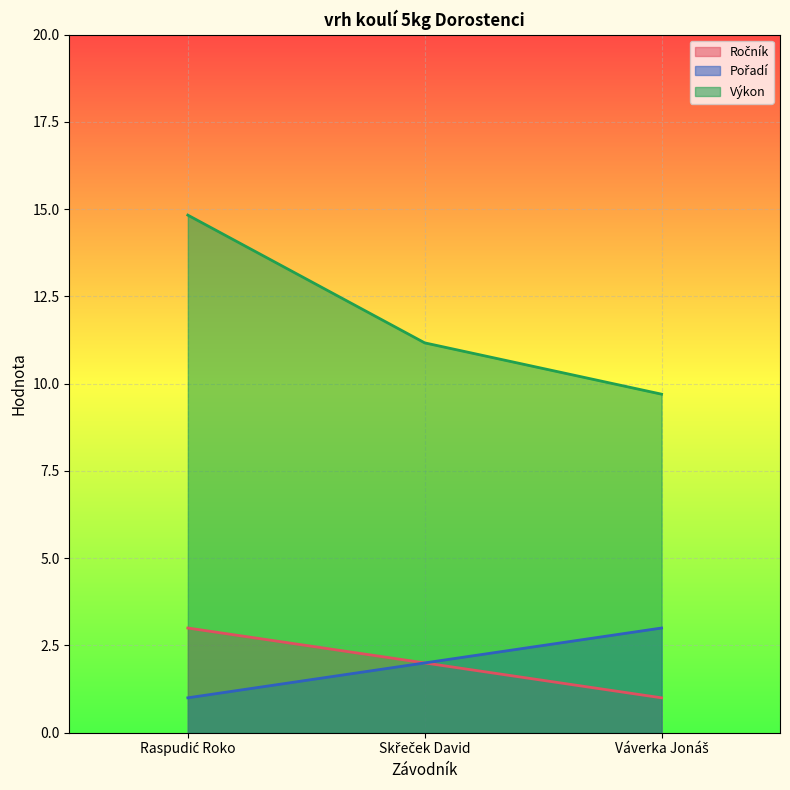

What is the total value across all series at Skřeček David?

15.2